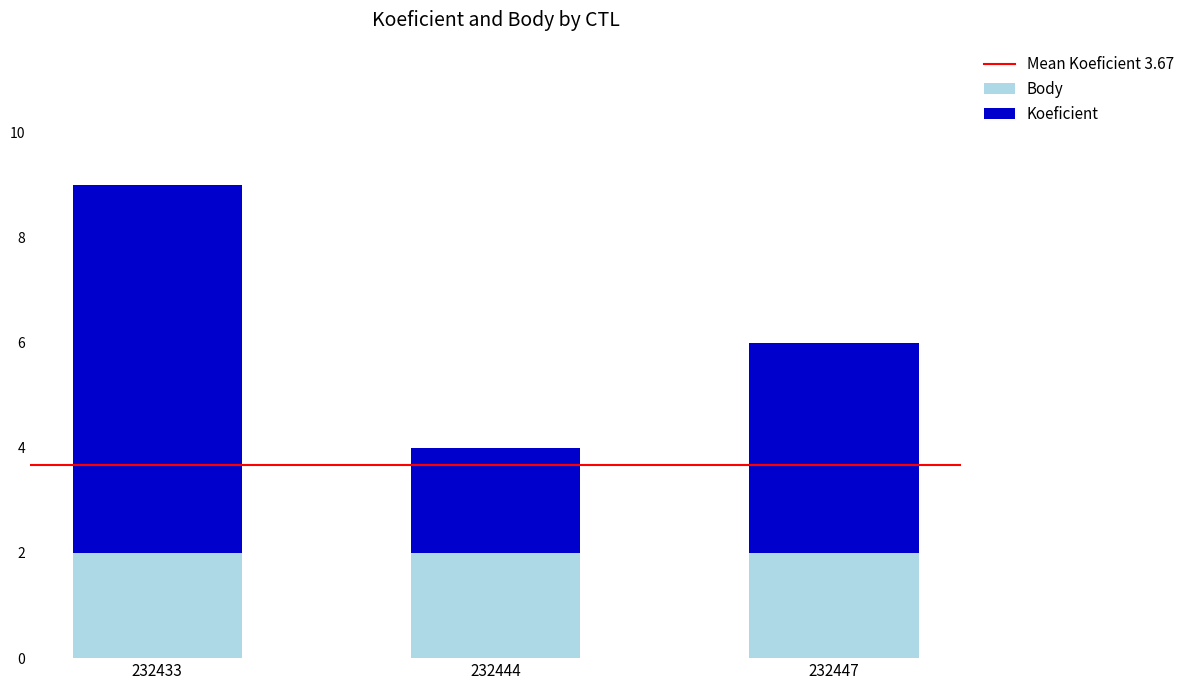

The Body series shows 2 at 232444. True or false?

True